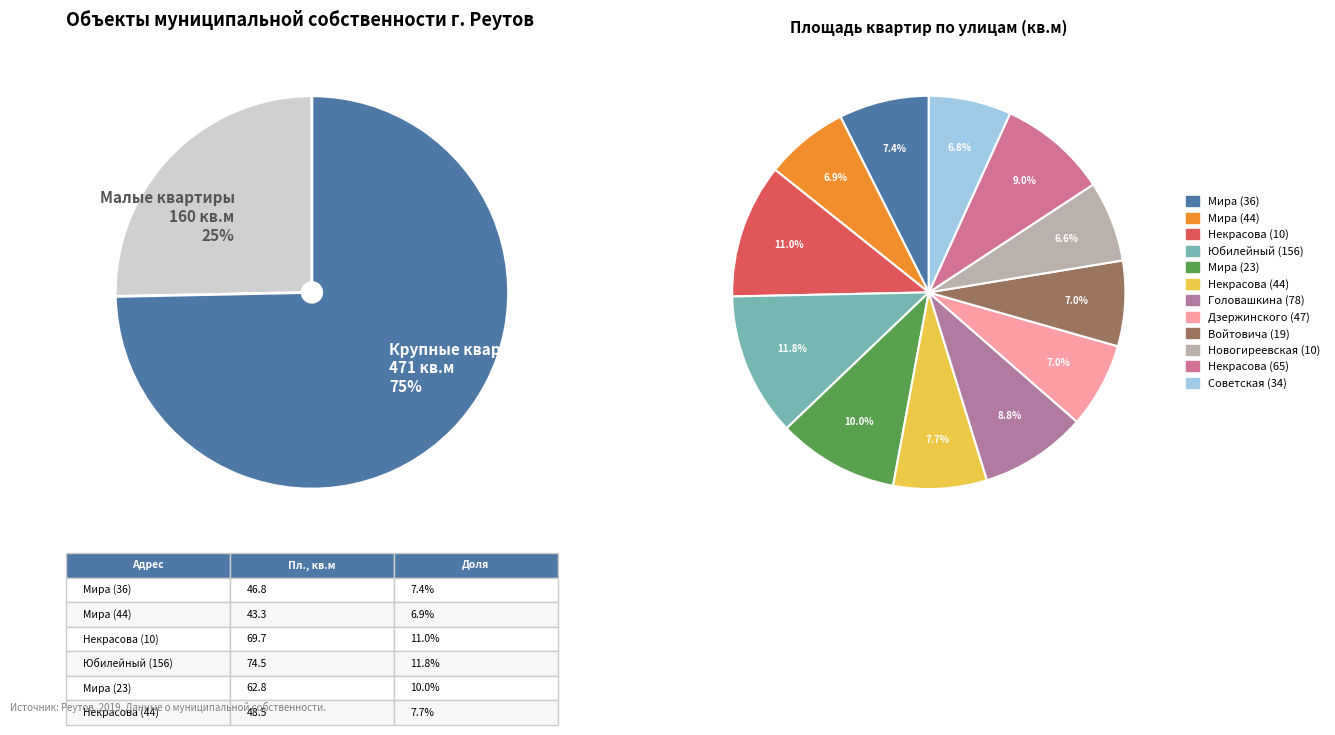

Count the number of slices in the pie.

12